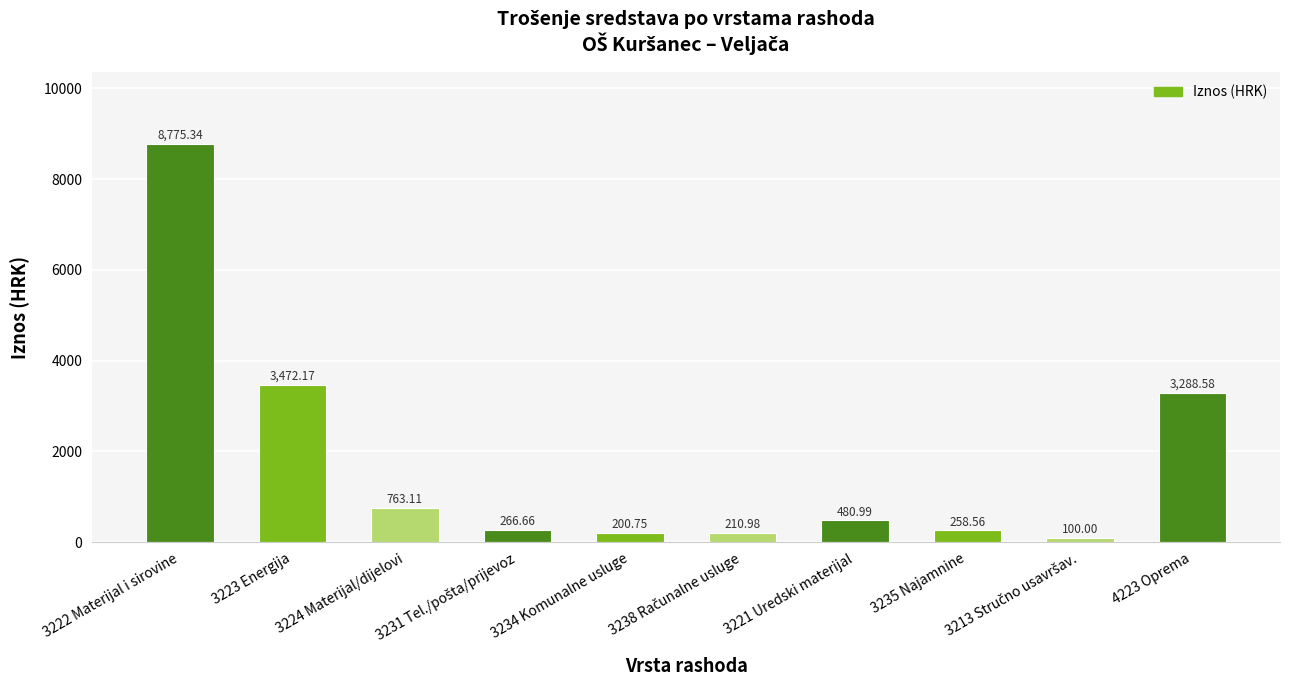

Is it true that the value at 3224 Materijal/dijelovi is 407.4?

False